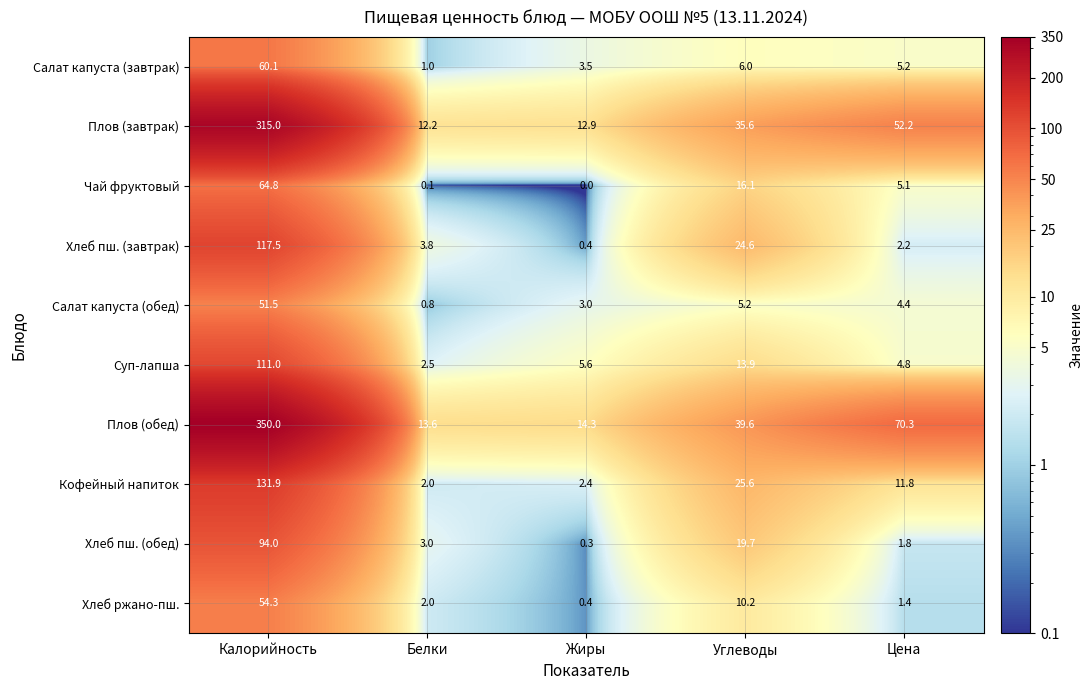

What is the minimum value for Плов (обед)?

13.6